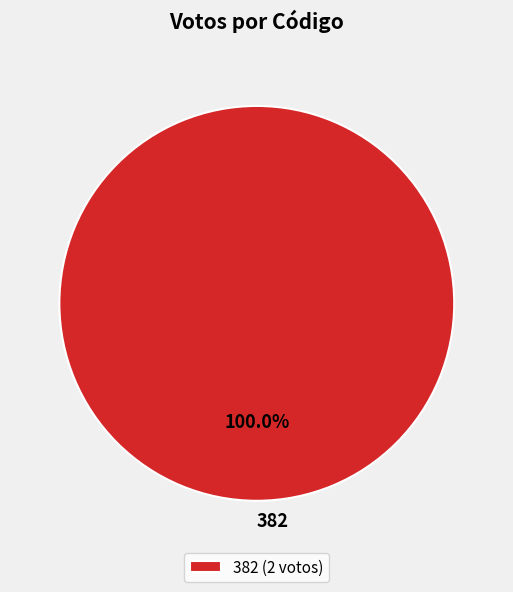

Is there a majority slice in this chart?

Yes